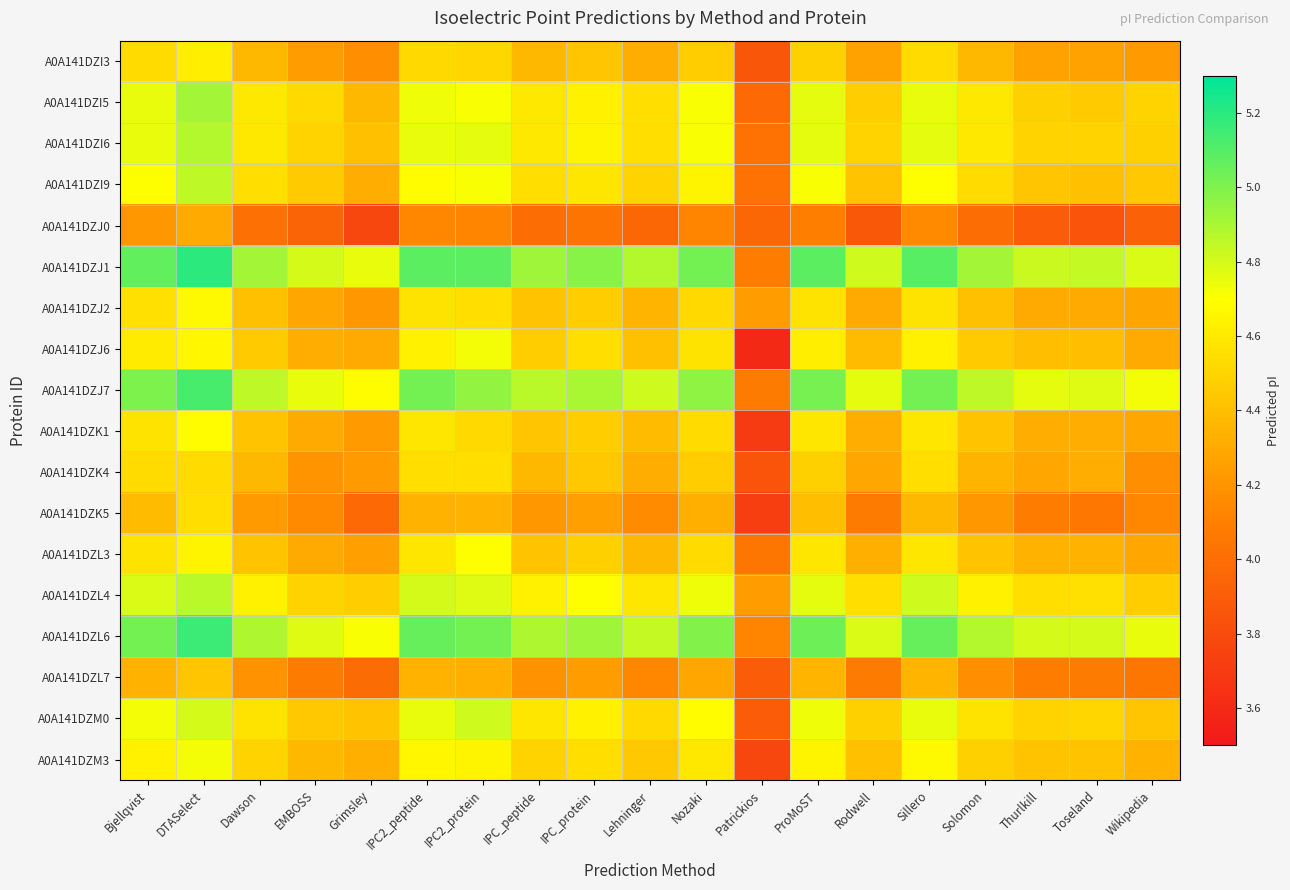

How many data points does each series have?

19